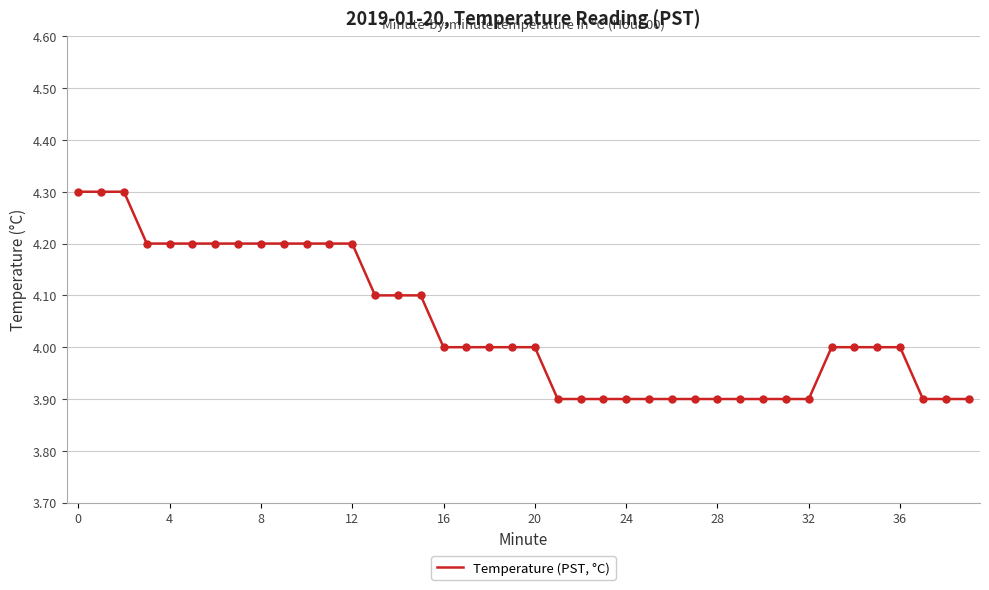

What is the greatest value displayed?

4.3